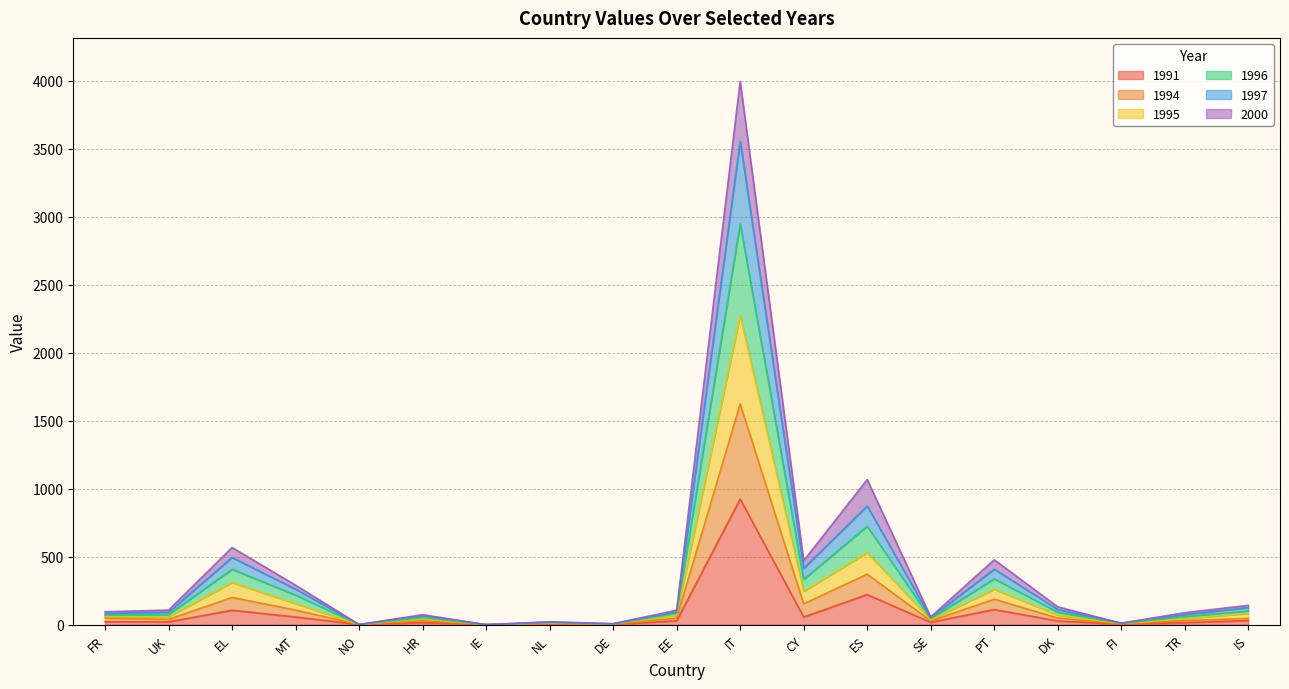

What are all the series names shown in the legend?

1991, 1994, 1995, 1996, 1997, 2000